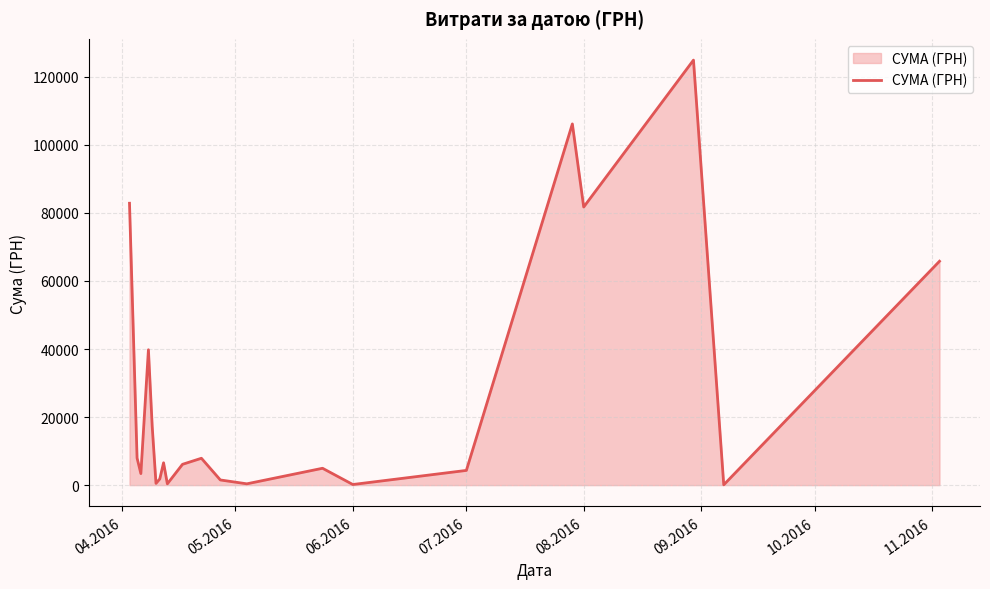

What is the minimum value shown in the chart?

84.5